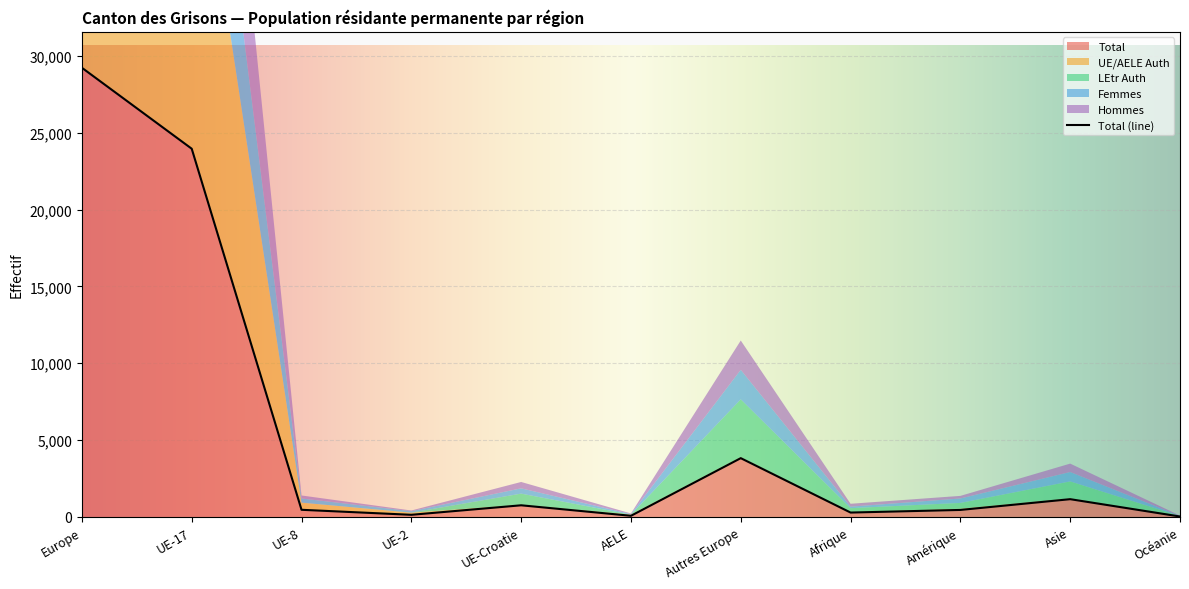

Which series has the widest spread of values?

Total